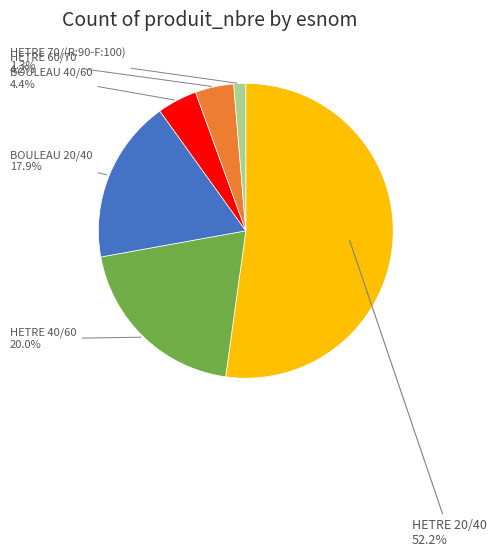

The HETRE 20/40 slice represents 60% of the pie. True or false?

False